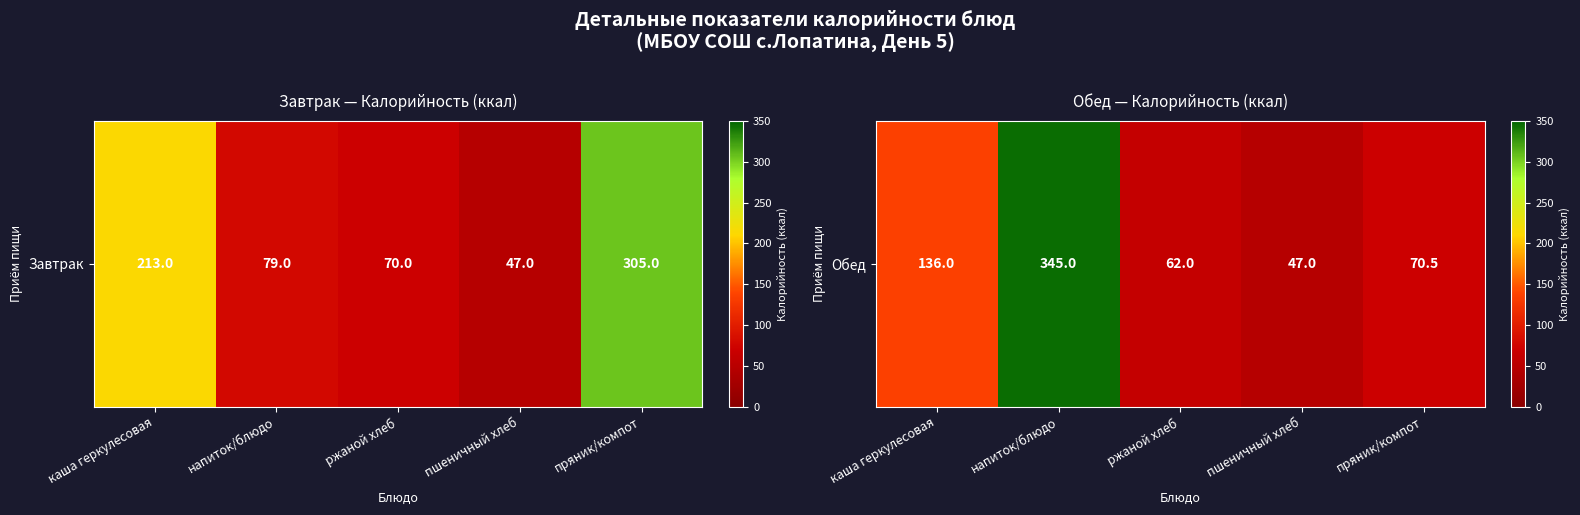

Which label corresponds to the largest value in the chart?

напиток/блюдо